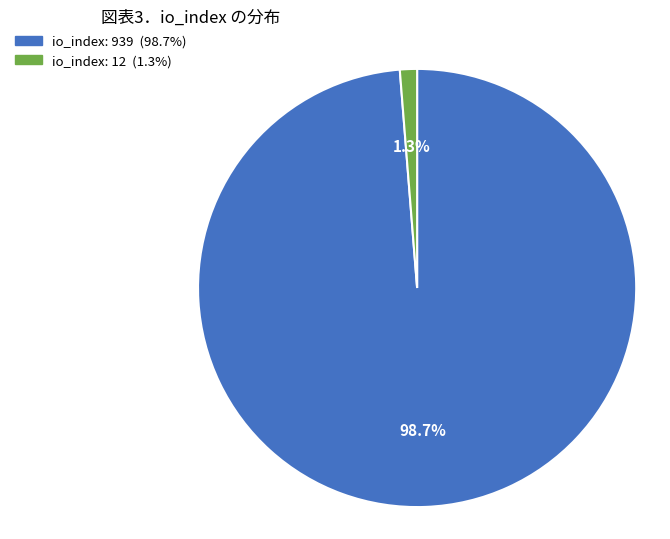

Is there a majority slice in this chart?

Yes